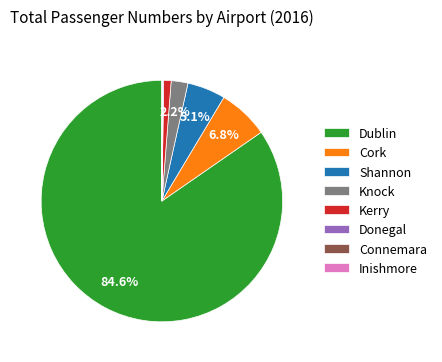

What portion of the pie excludes Knock?

97.8%